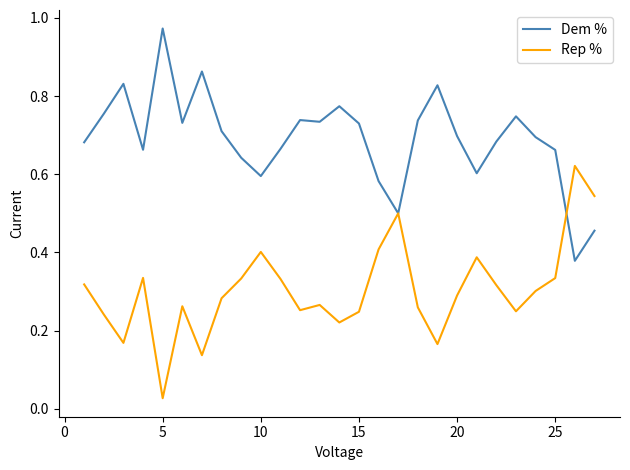

What are all the series names shown in the legend?

Dem %, Rep %